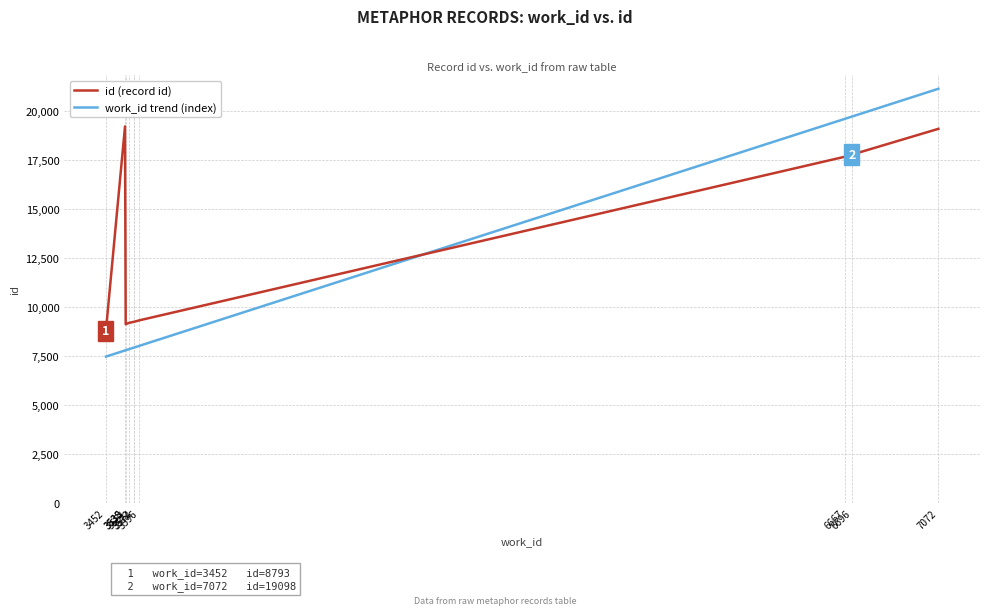

Is this an area chart (filled region under the line)?

No